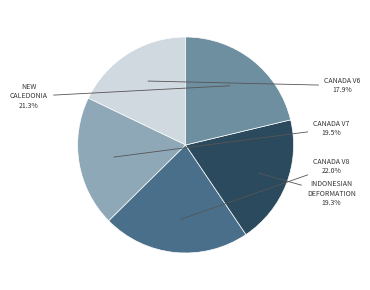

Approximately how many times larger is the value at CANADA V8 compared to NEW CALEDONIA?

1.0